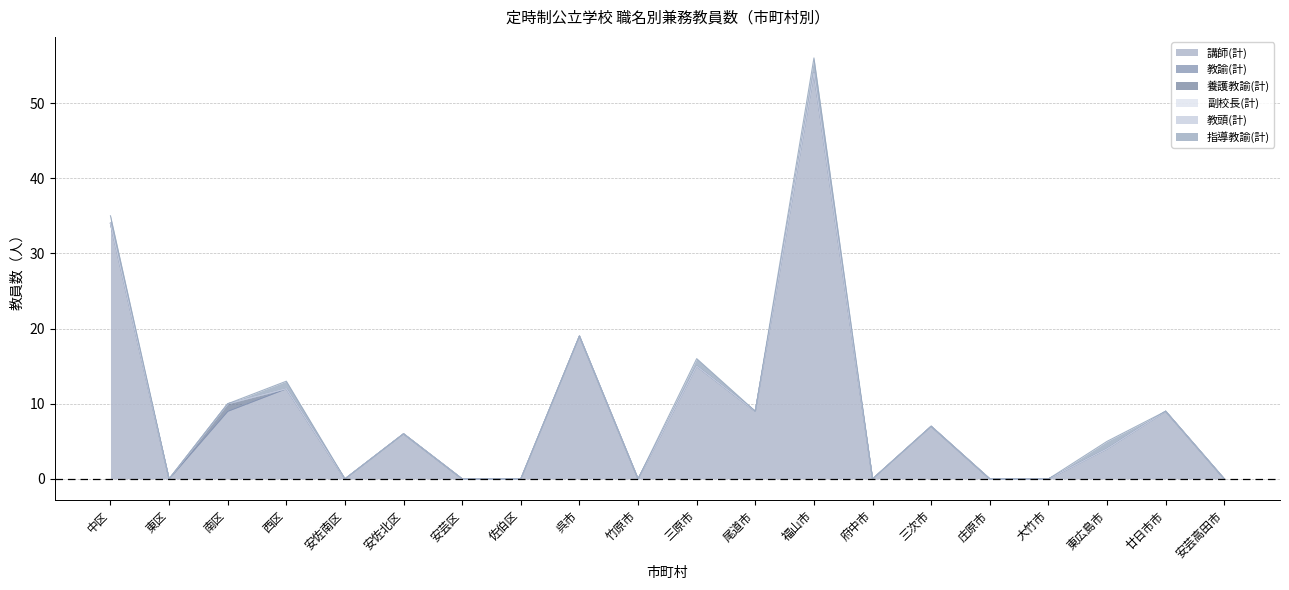

True or false: 教諭(計) and 副校長(計) cross at least once.

False